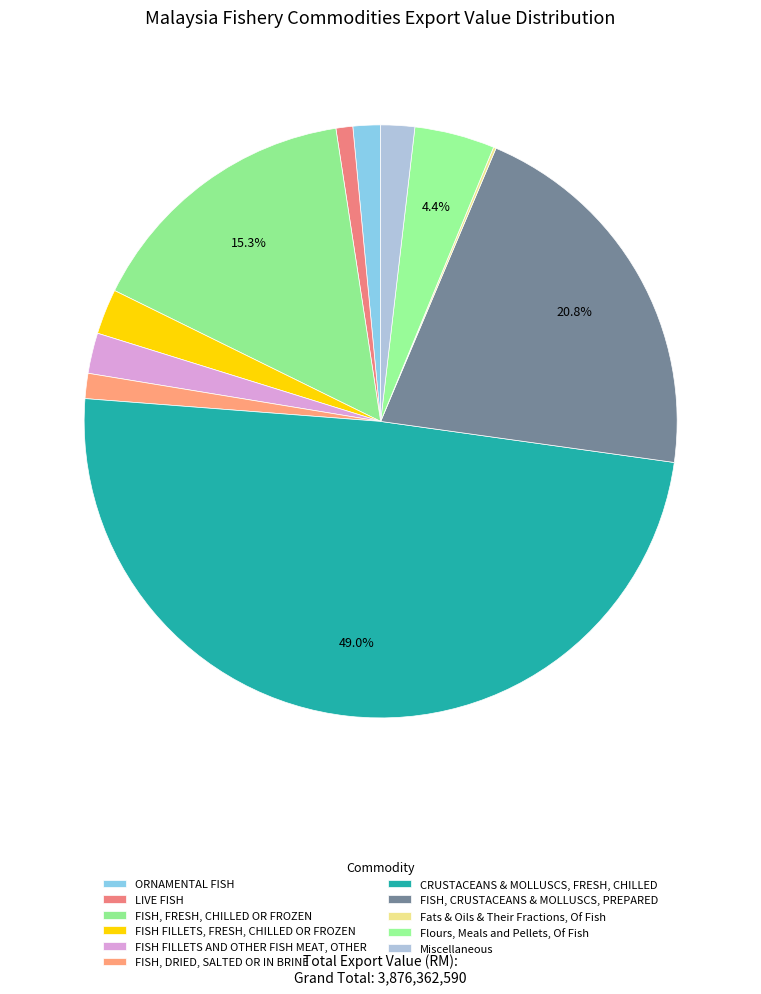

True or false: FISH, FRESH, CHILLED OR FROZEN accounts for 25% of the total.

False